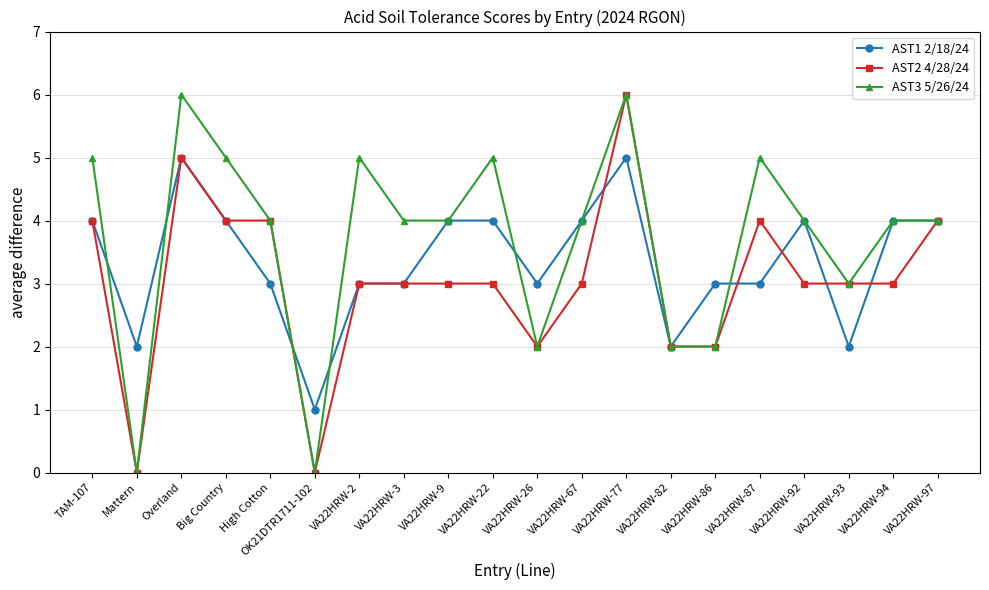

What is the label of the 11th point from the right?

VA22HRW-22